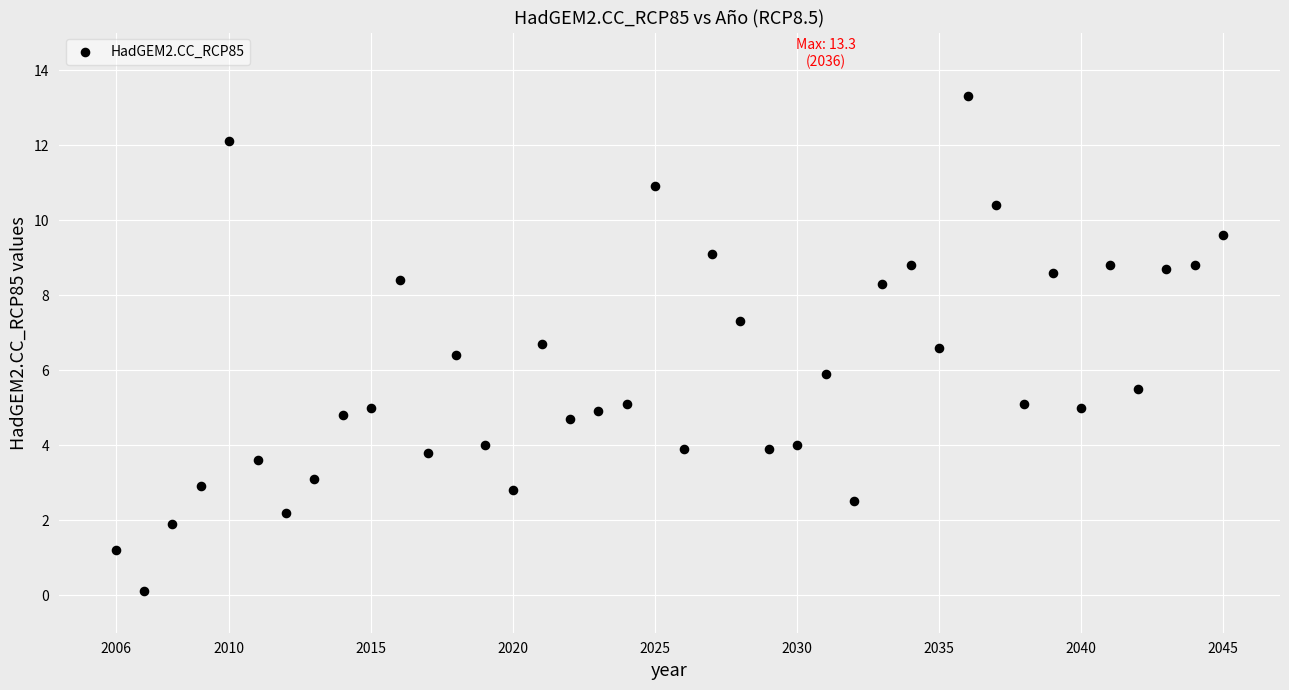

What is the range of Y values (max minus min)?

13.2